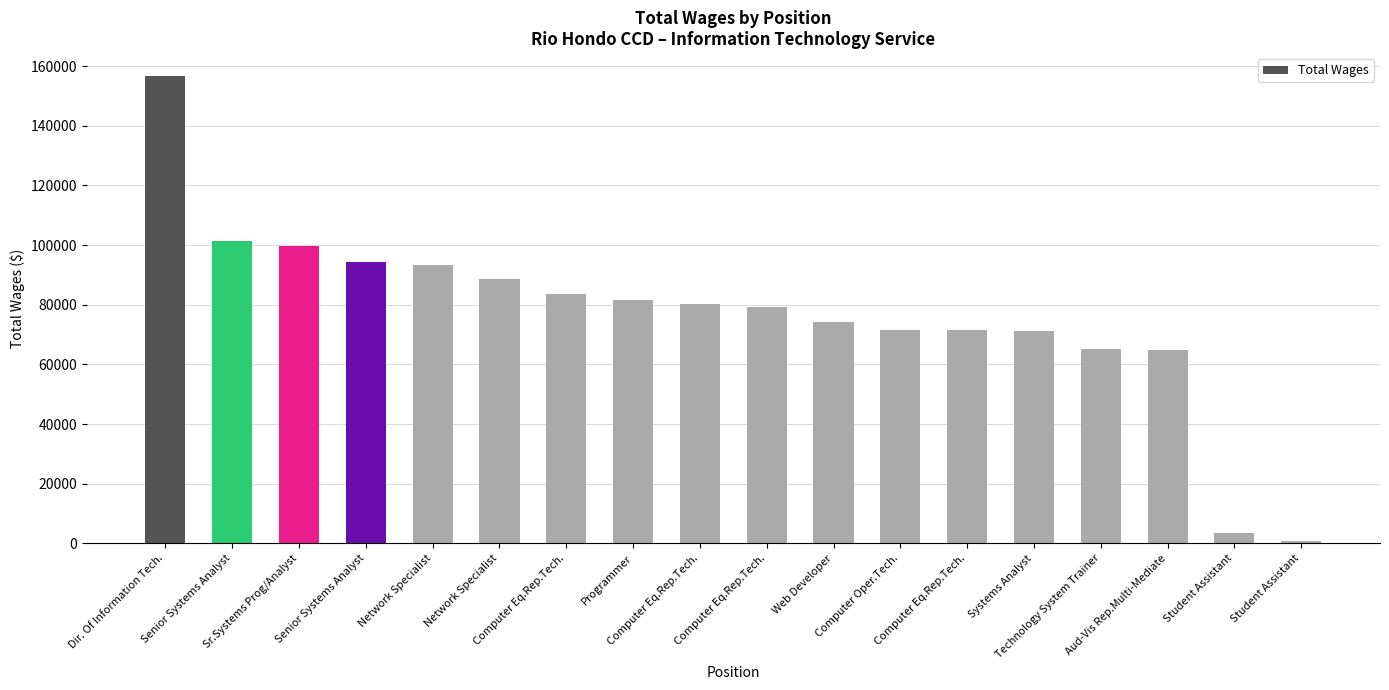

What is the label of the 2nd bar from the right?

Student Assistant